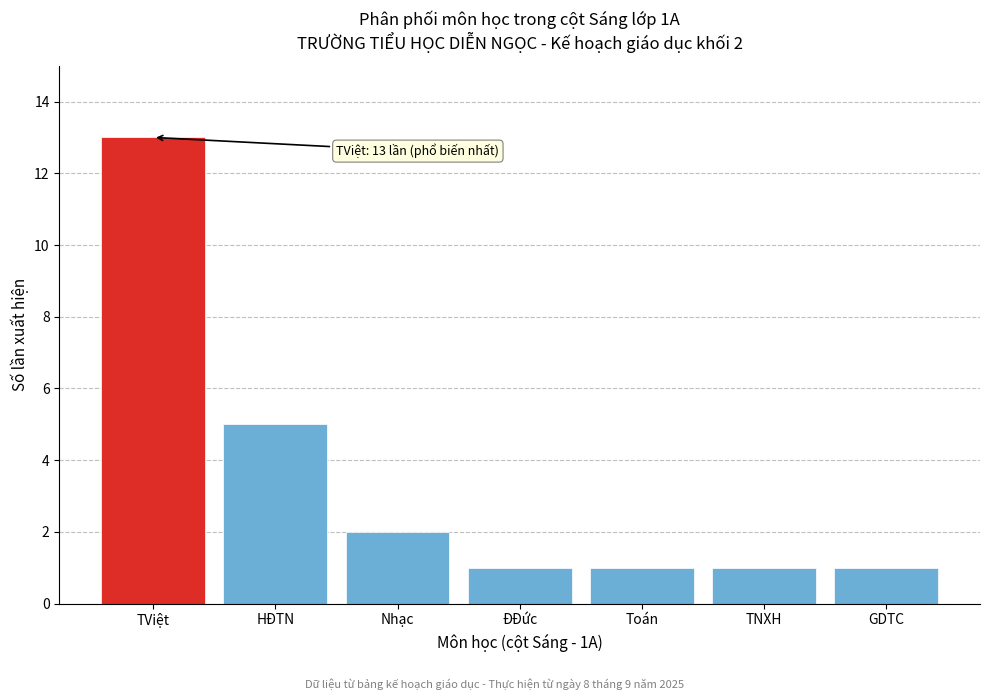

Reading left to right, transcribe all the data shown in this chart.

13	5	2	1	1	1	1